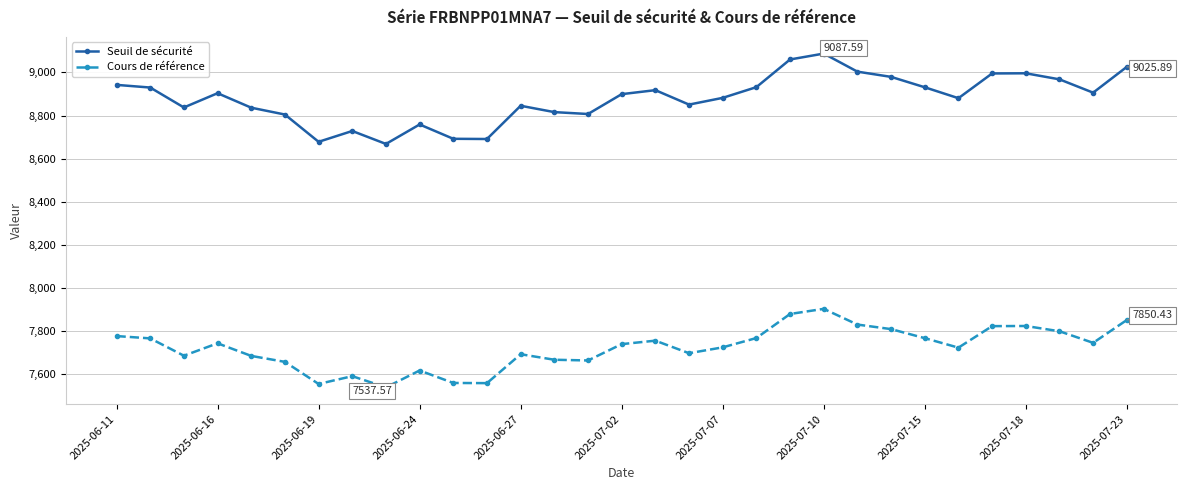

At how many categories does at least one series exceed 8184?

31